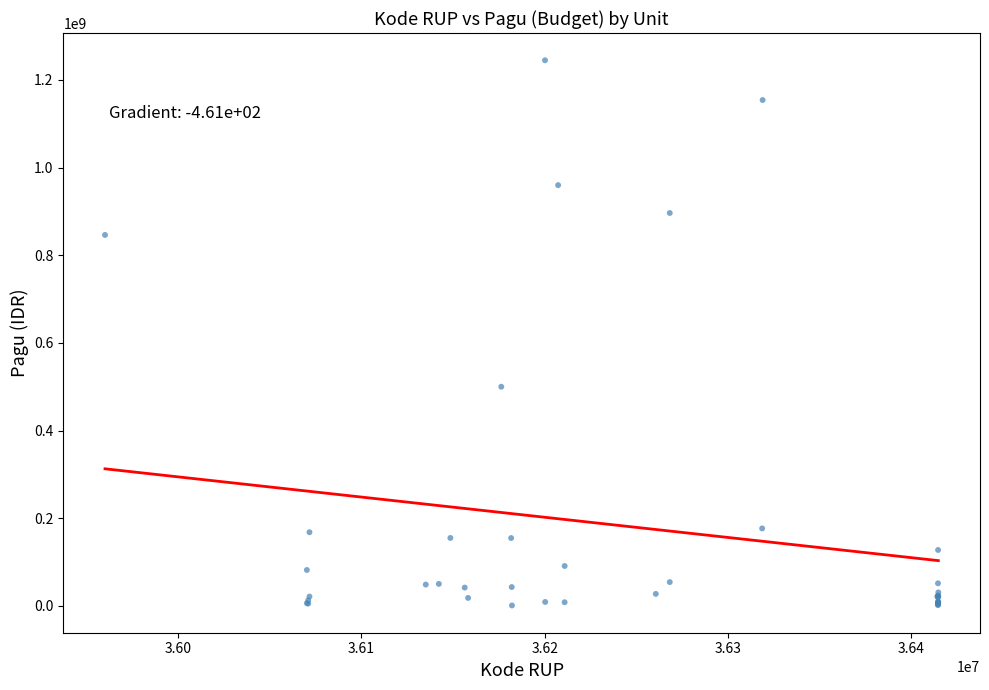

What Y value in the scatter plot is closest to 622840000?

499932000